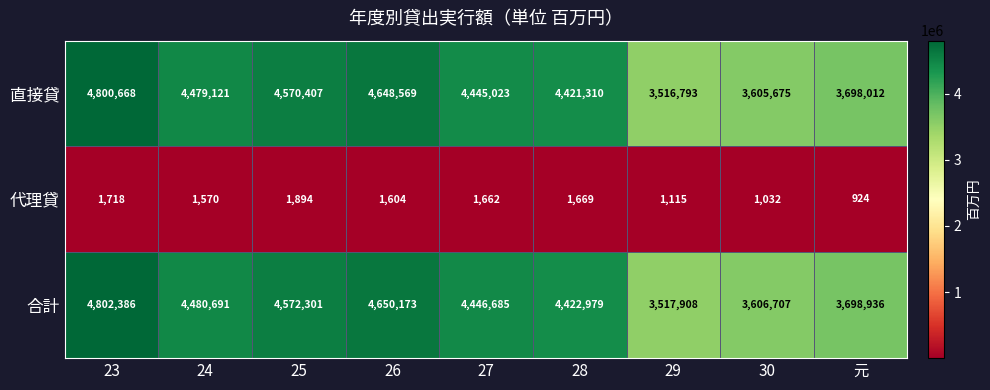

What is the difference between the 直接貸 values at 元 and 24?

781109